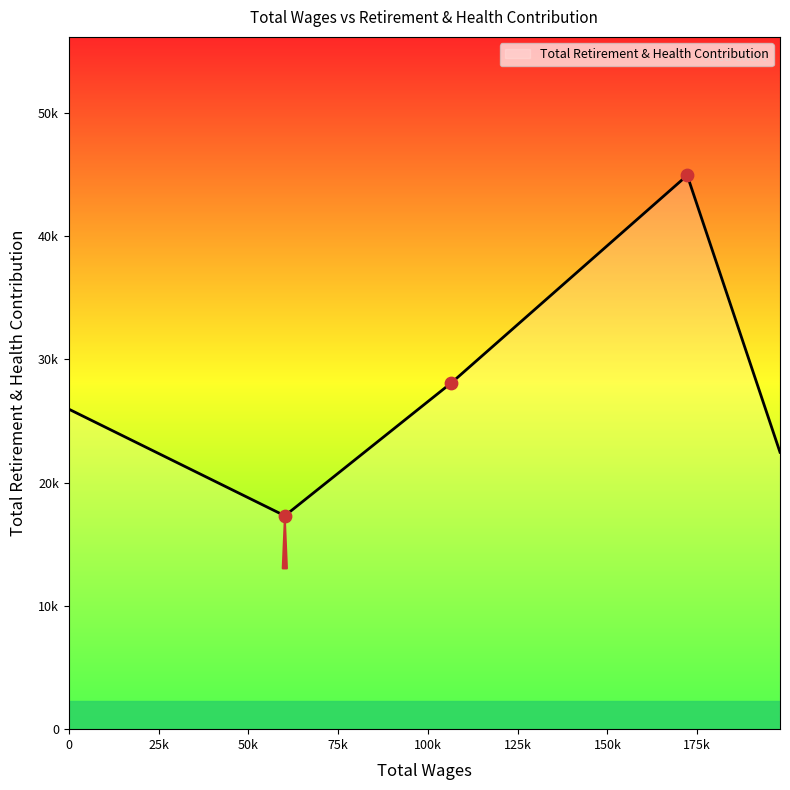

What is the change in value from 106377.0 to 60171.0?

-10741